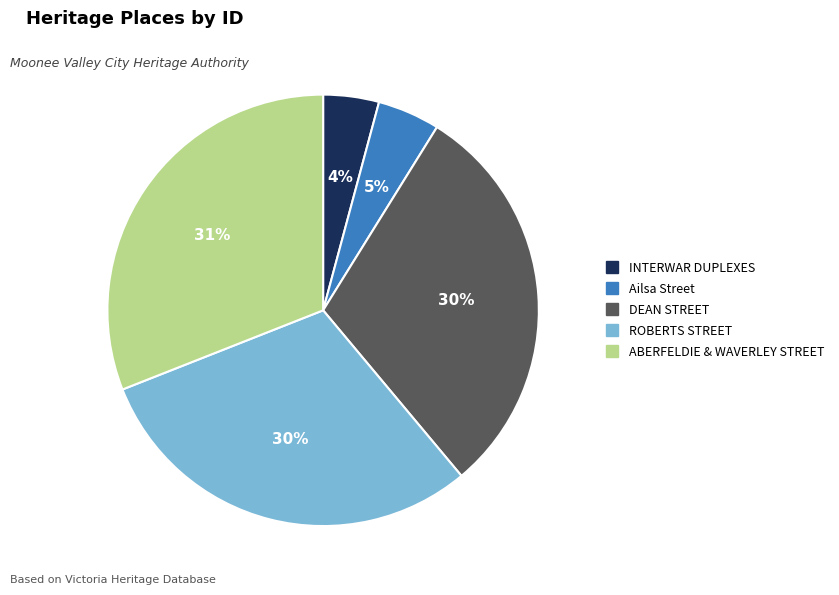

Combined, do ABERFELDIE & WAVERLEY STREET and DEAN STREET account for over 50%?

Yes